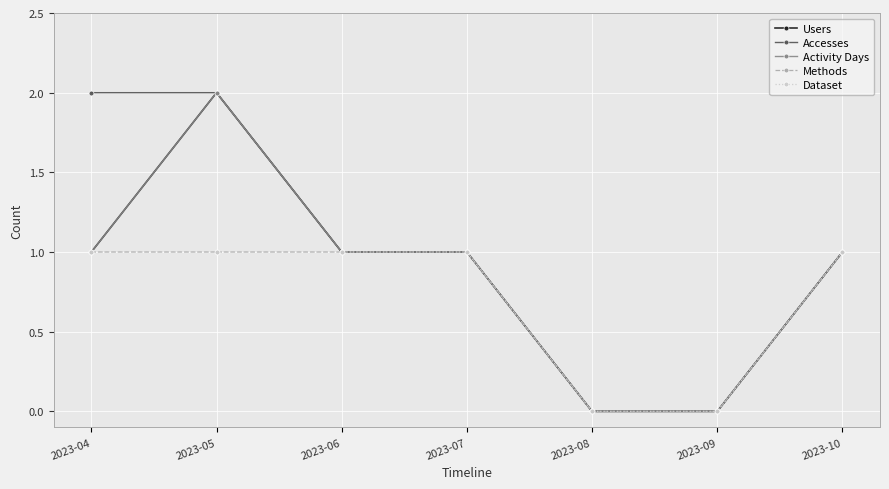

Does the chart have visible grid lines?

Yes